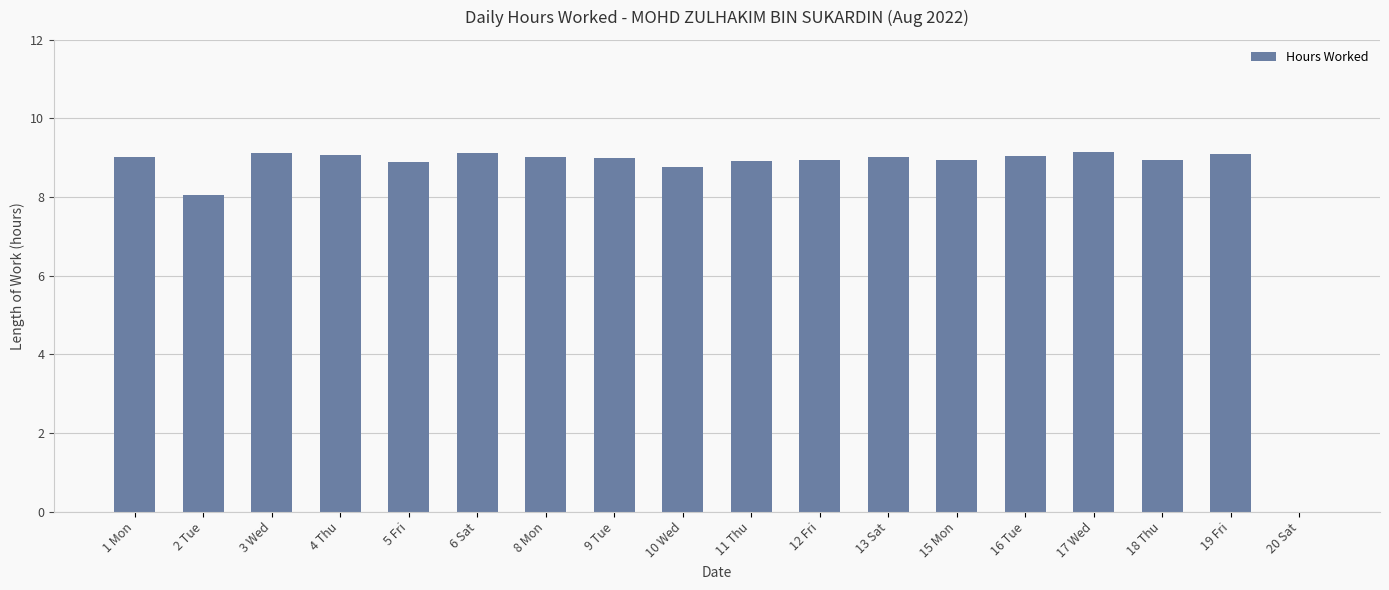

Approximately how many times larger is the value at 10 Wed compared to 1 Mon?

1.0